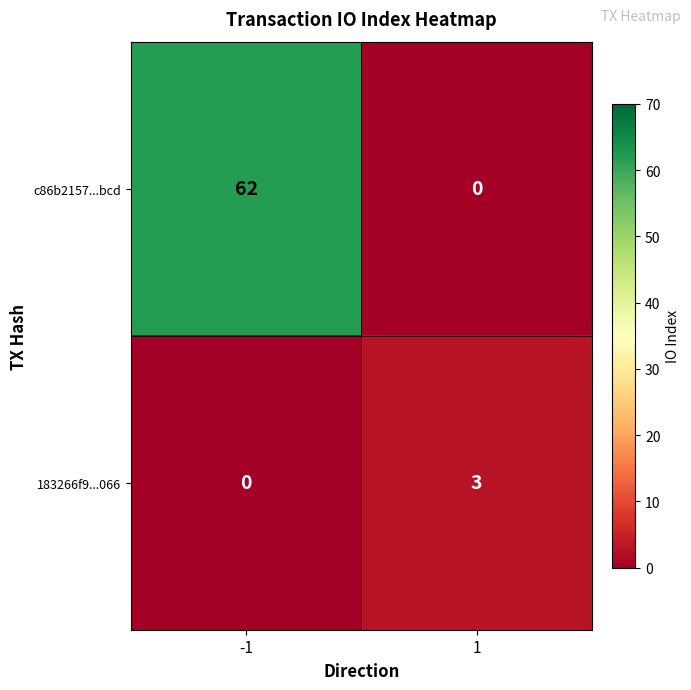

List the series in order of their overall mean, highest first.

c86b2157...bcd, 183266f9...066